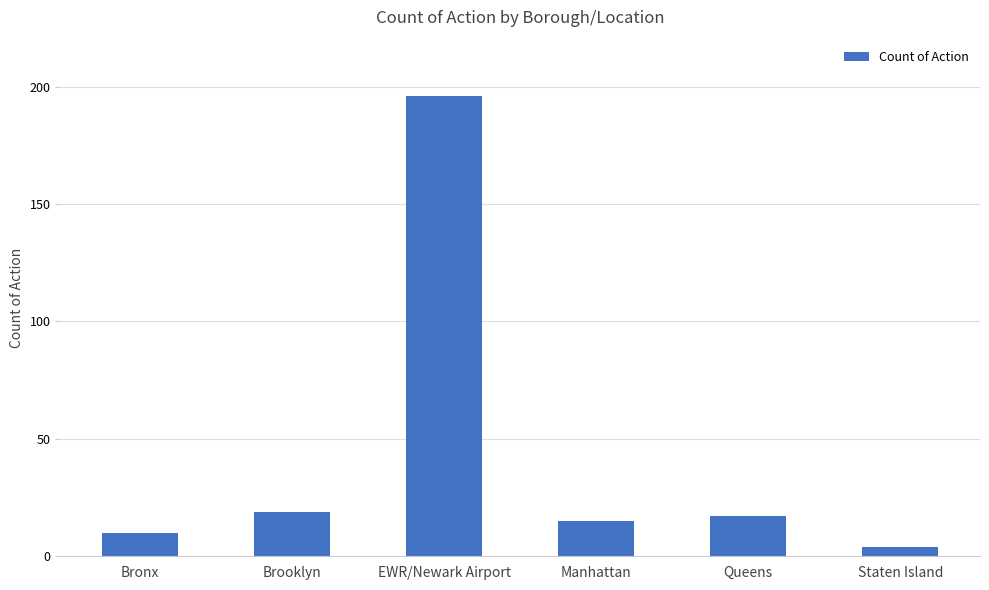

What value does the data have at EWR/Newark Airport?

196